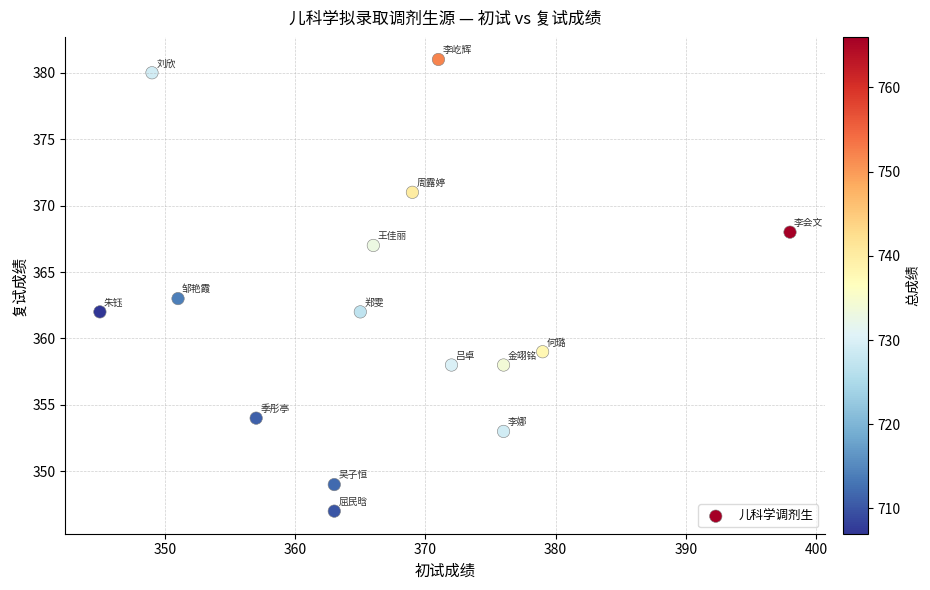

What Y value in the scatter plot is closest to 364?

363